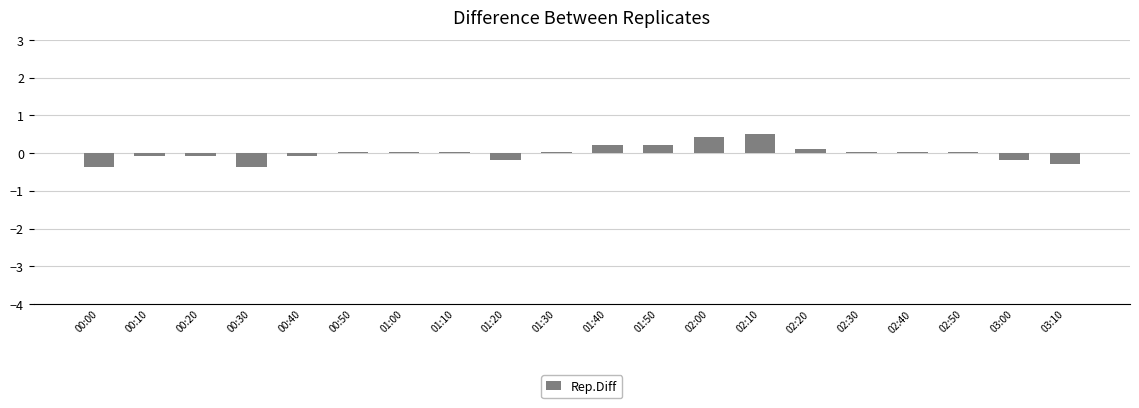

True or false: the data shows -0.4 at 00:30.

True